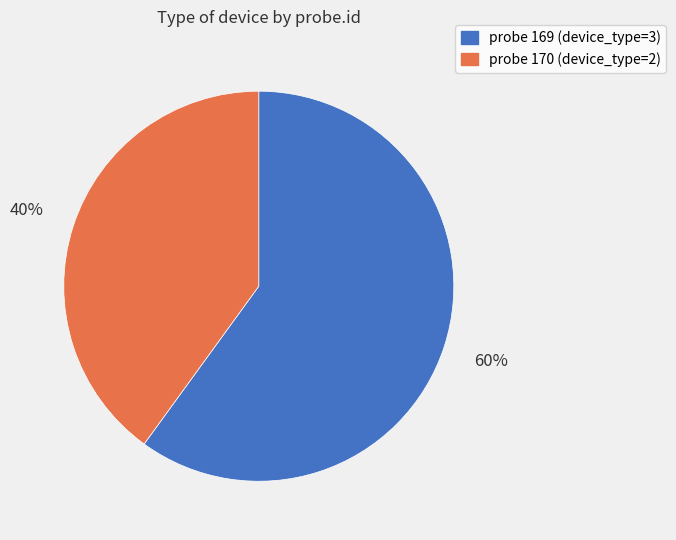

Is there a majority slice in this chart?

Yes